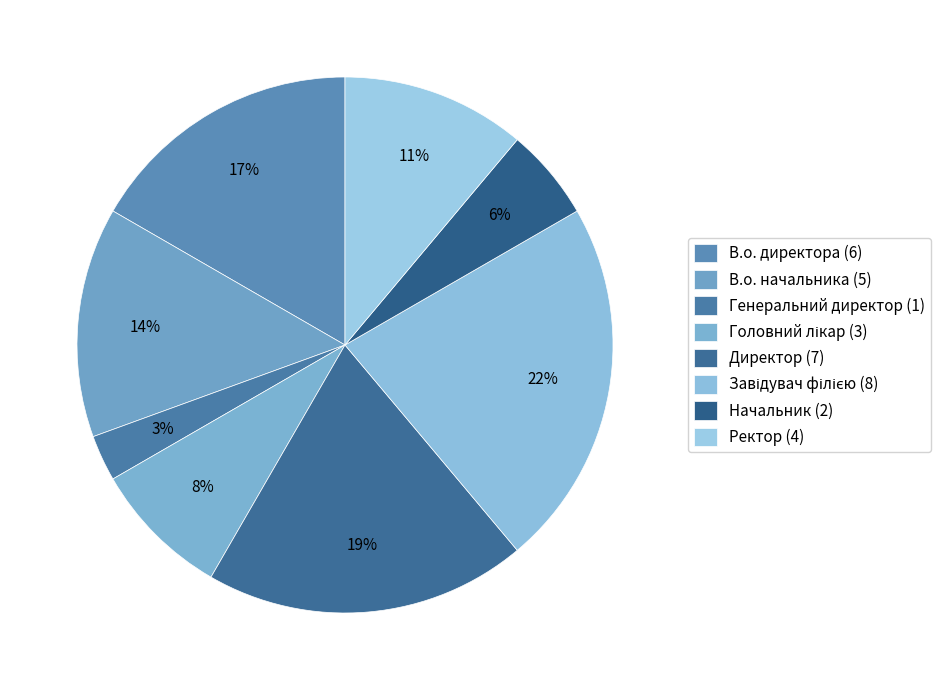

Is Генеральний директор the majority of the pie?

No